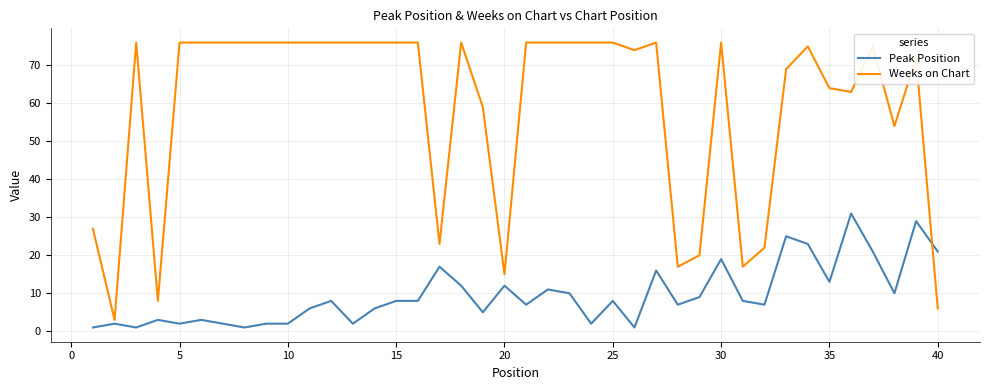

Which series has the largest total across all categories?

Weeks on Chart